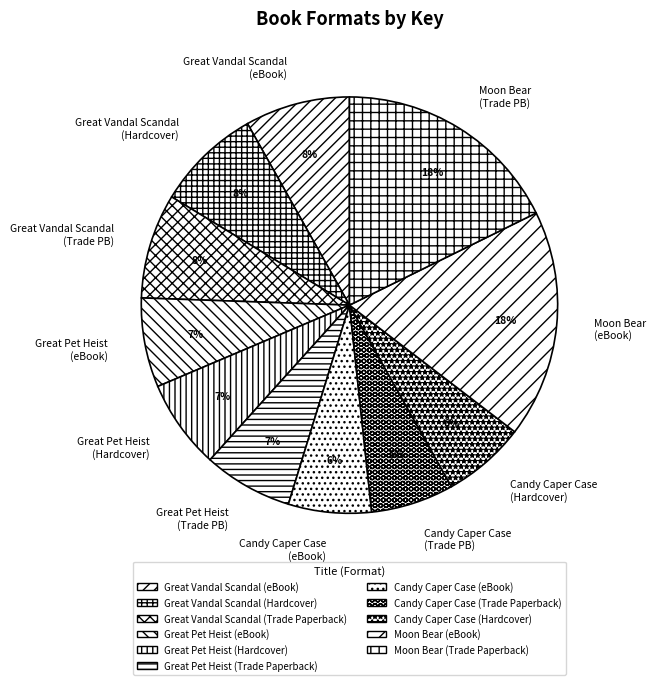

Is Candy Caper Case (eBook) the majority of the pie?

No